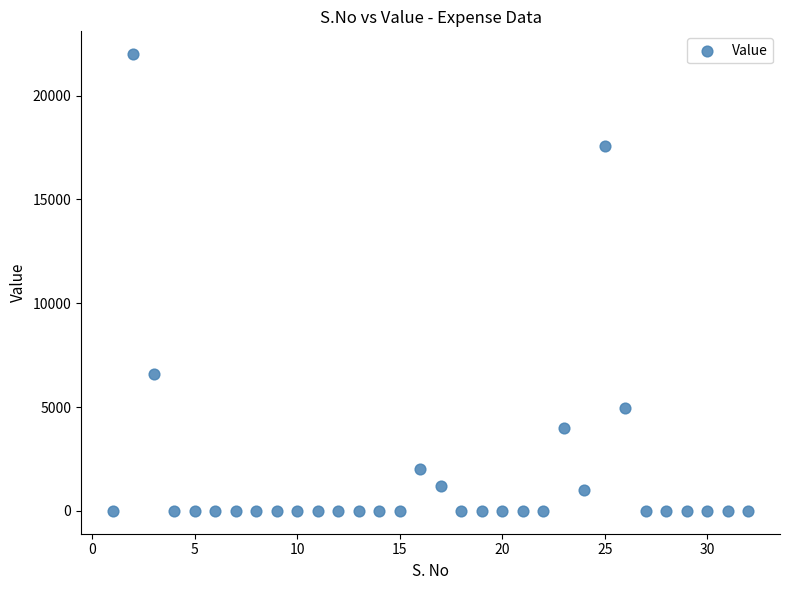

What Y value in the scatter plot is closest to 11000?

6600